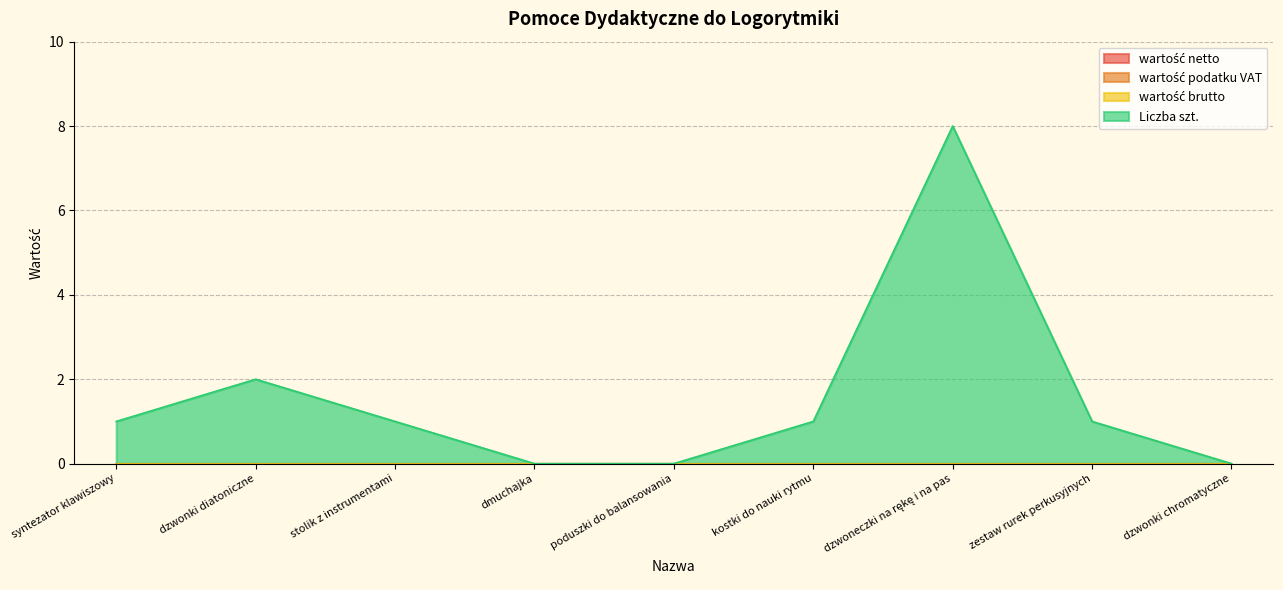

Reading left to right, transcribe all the data shown in this chart.

wartość netto: 0	0	0	0	0	0	0	0	0
wartość podatku VAT: 0	0	0	0	0	0	0	0	0
wartość brutto: 0	0	0	0	0	0	0	0	0
Liczba szt.: 1	2	1	0	0	1	8	1	0